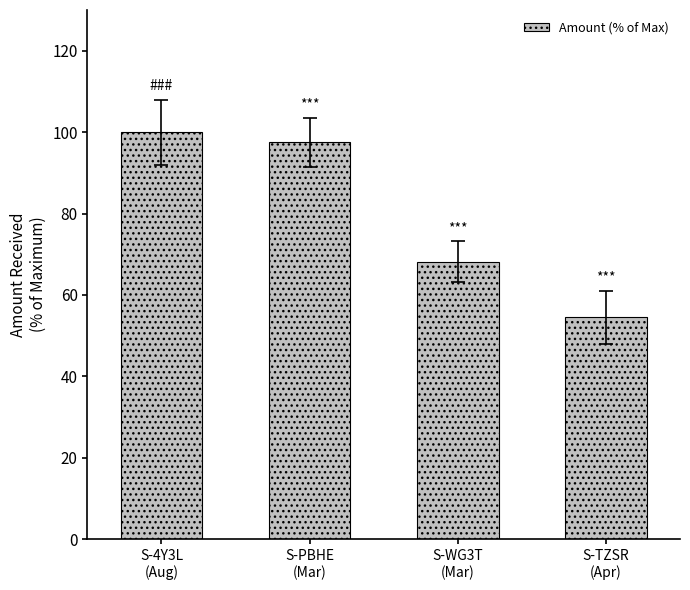

Which category has the lowest value across all series?

S-TZSR
(Apr)